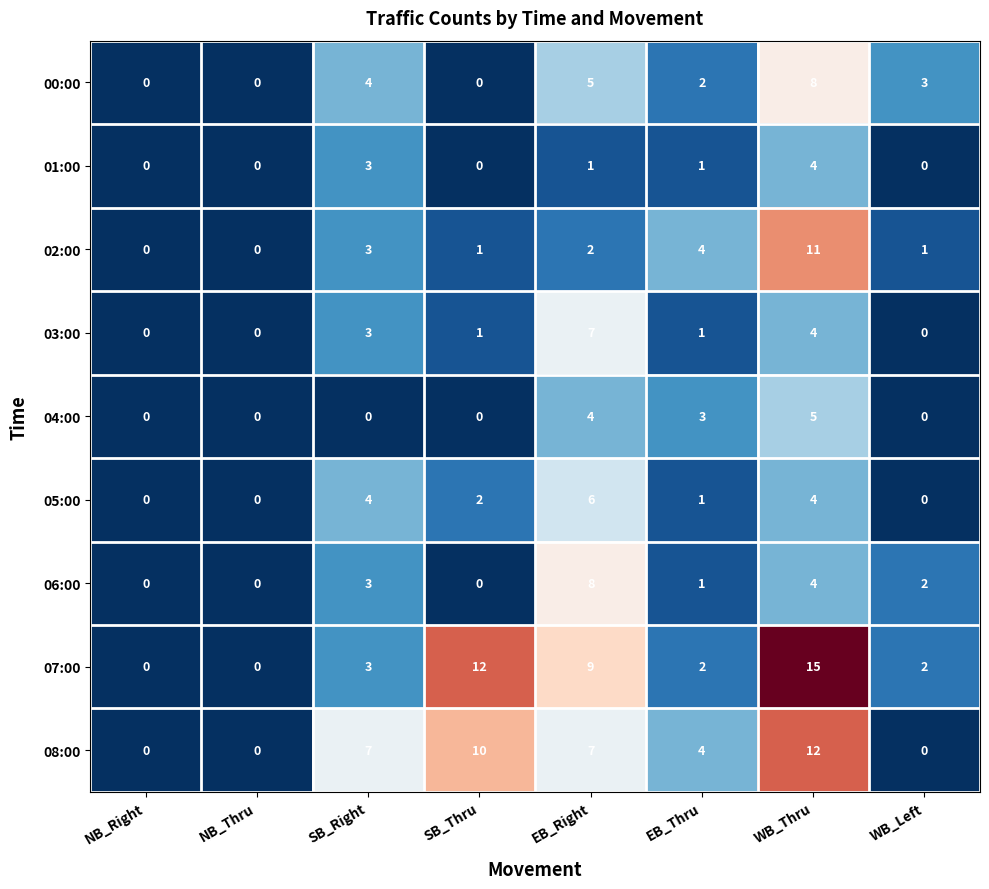

What is the difference between the second highest and minimum values in the 06:00 series?

4